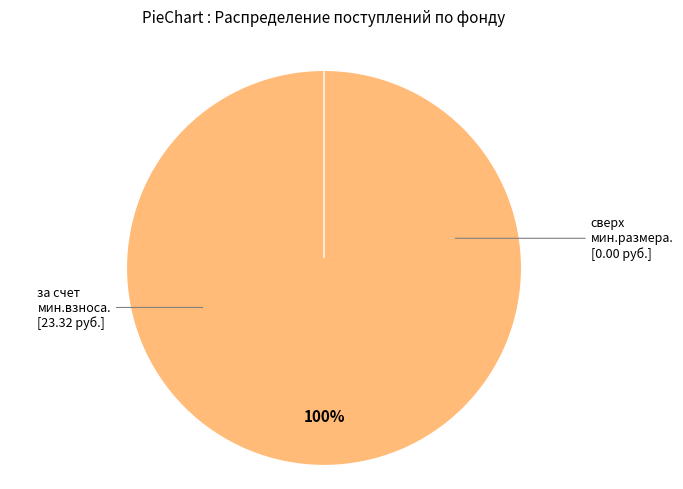

The сверх минимального размера взноса slice represents 0% of the pie. True or false?

True